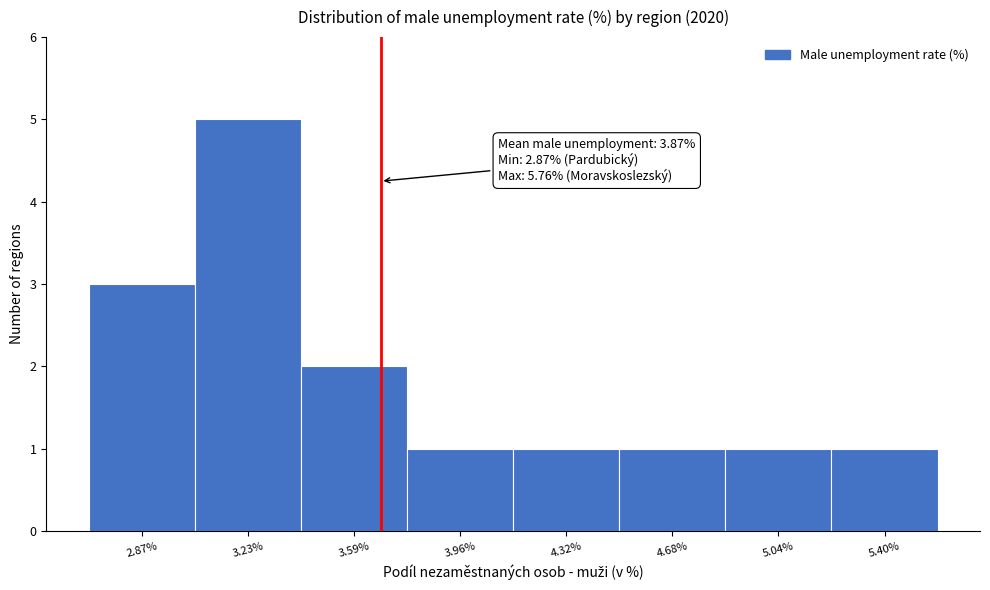

Reading left to right, what are all the values shown in this chart?

2.87%=3	3.23%=5	3.59%=2	3.96%=1	4.32%=1	4.68%=1	5.04%=1	5.40%=1